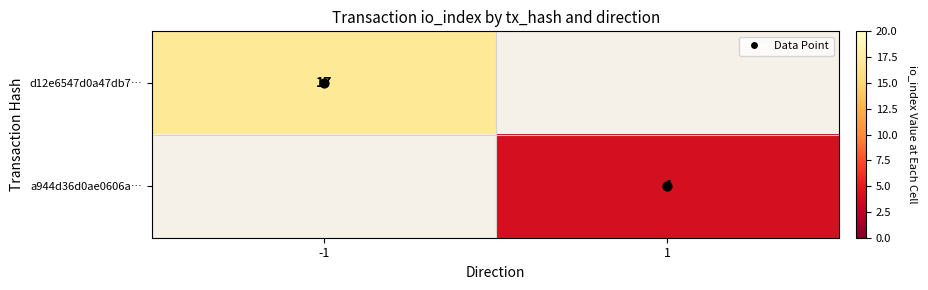

At which category does the chart reach its minimum across all series?

1